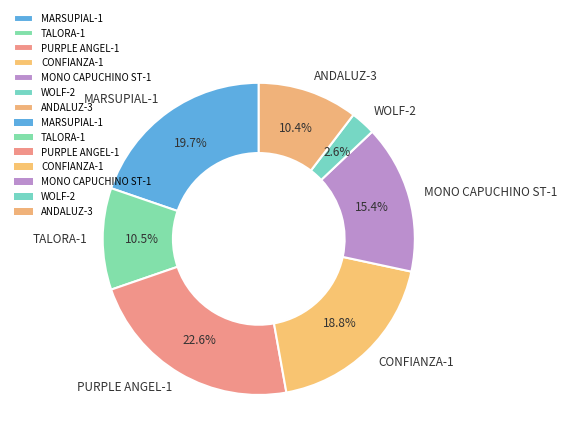

How many slices are in this pie chart?

7